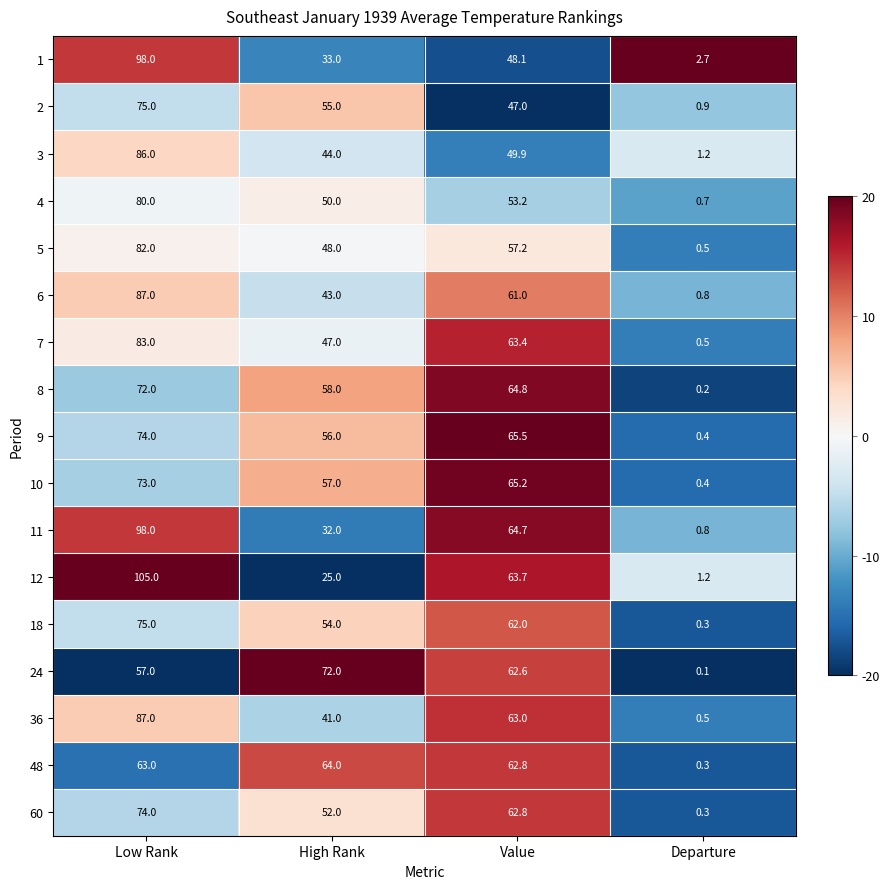

How many categories are shown in the chart?

4